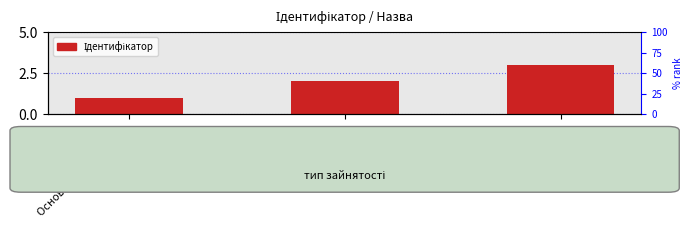

What is the greatest value displayed?

3